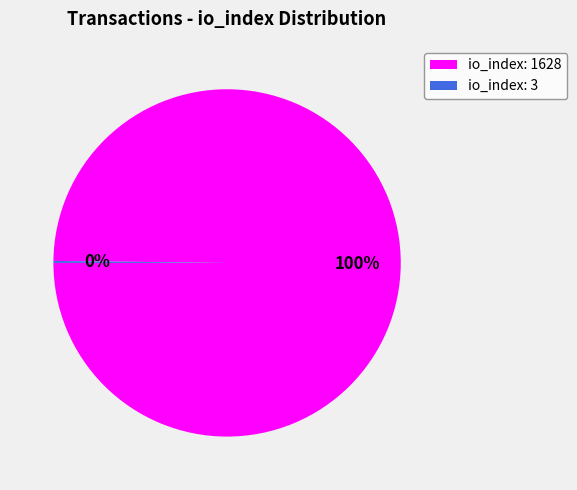

To the nearest percent, what is the difference between the largest and smallest slice percentages?

100%